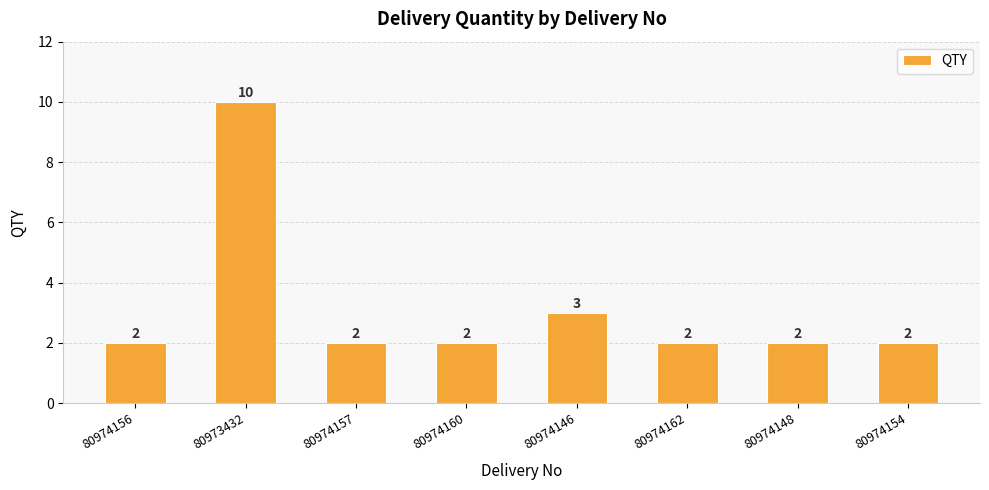

What is the sum of all values?

25